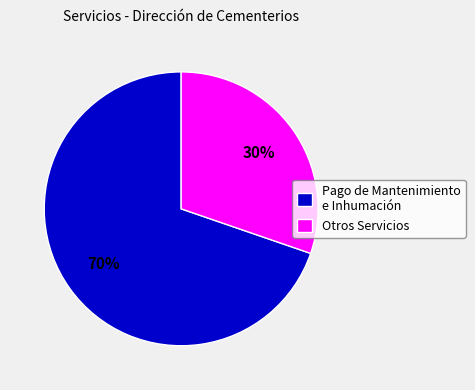

What is the smallest slice in the pie chart?

Otros Servicios